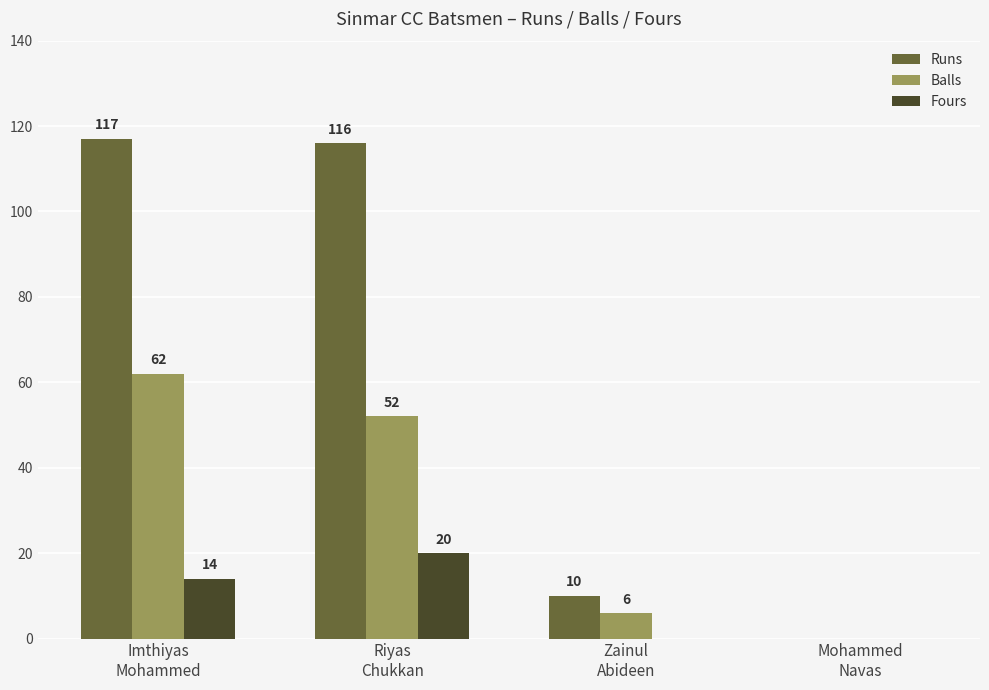

Does the chart contain stacked bars?

No